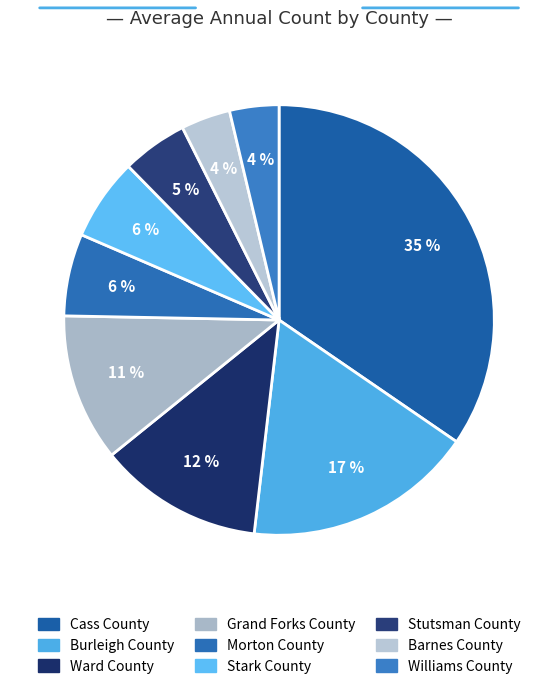

Is there any slice that represents more than half of the pie?

No